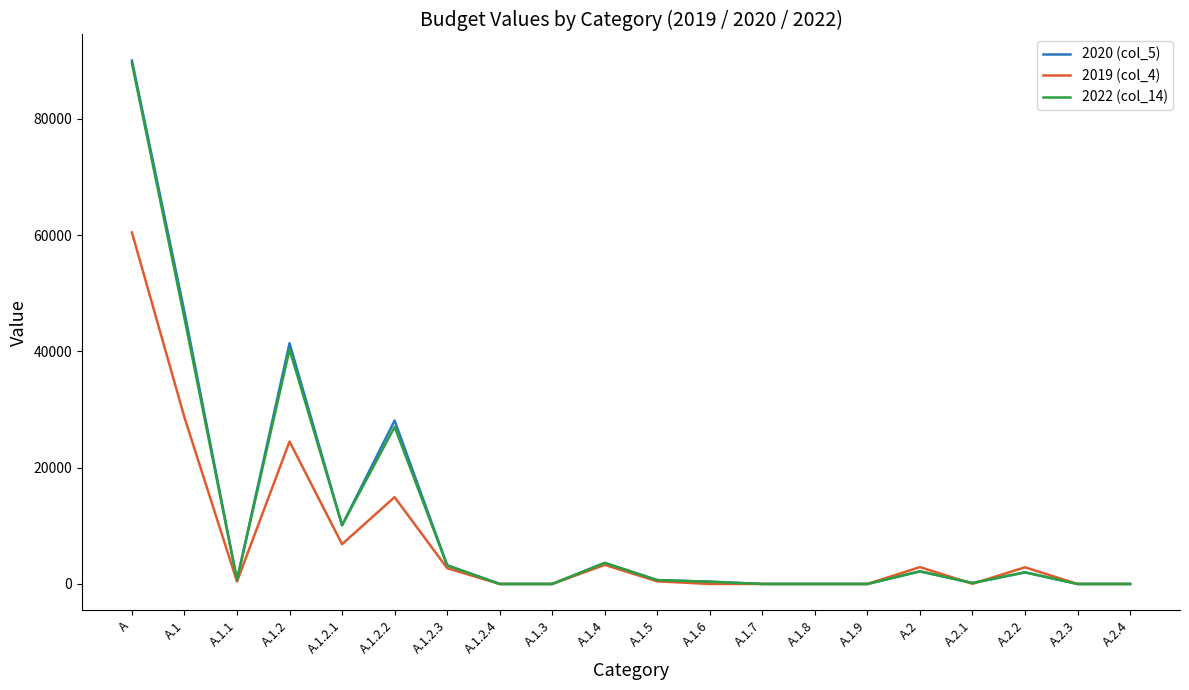

What value does the 2020 (col_5) series have at A?

90000.0